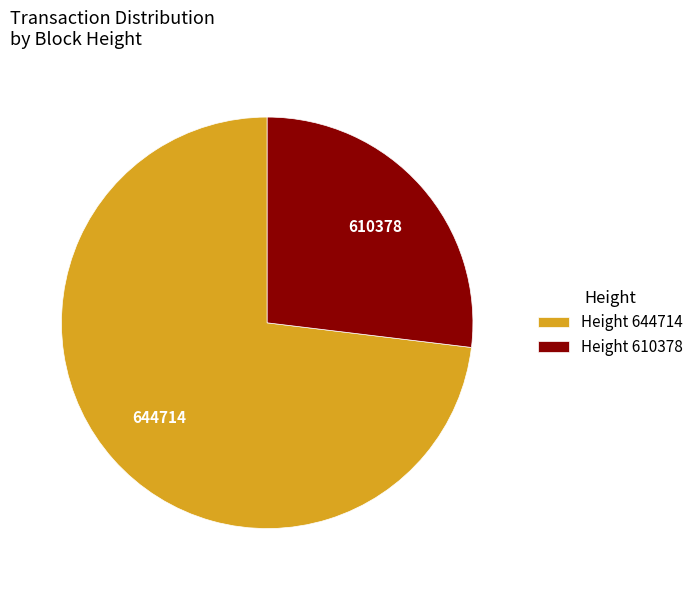

Rank the categories by value from lowest to highest.

Height 610378, Height 644714